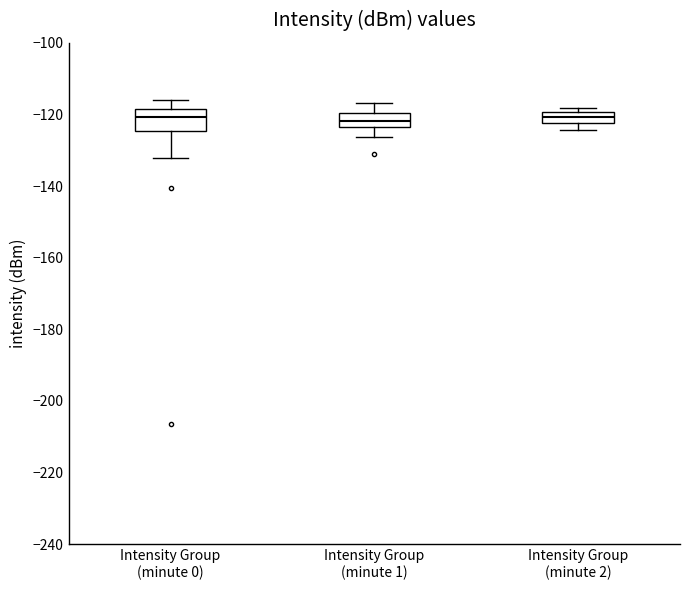

Comparing the boxes themselves (not the whiskers), which one is the tallest?

Intensity Group (minute 0)